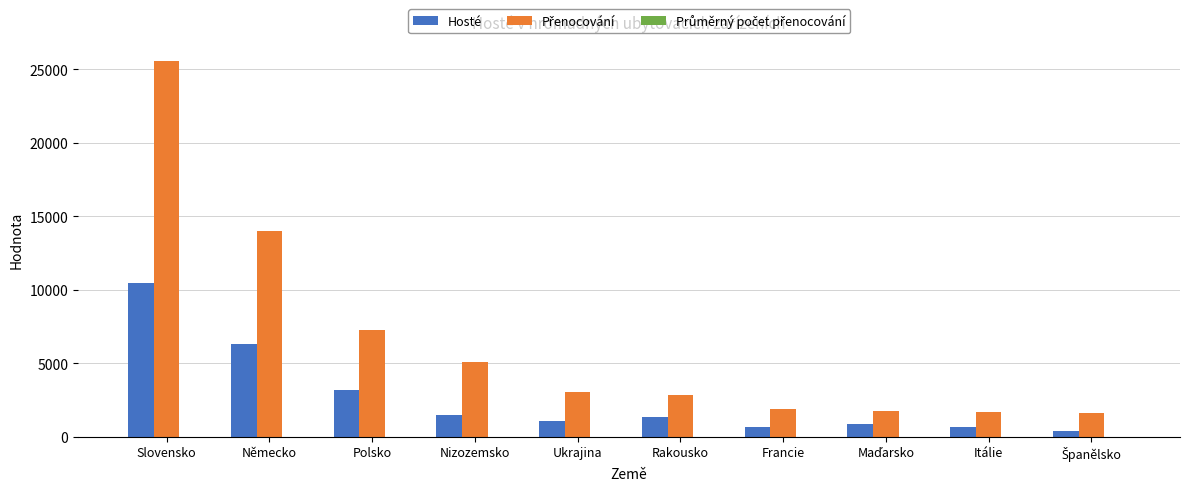

At which label is Hosté closest to 5394?

Německo